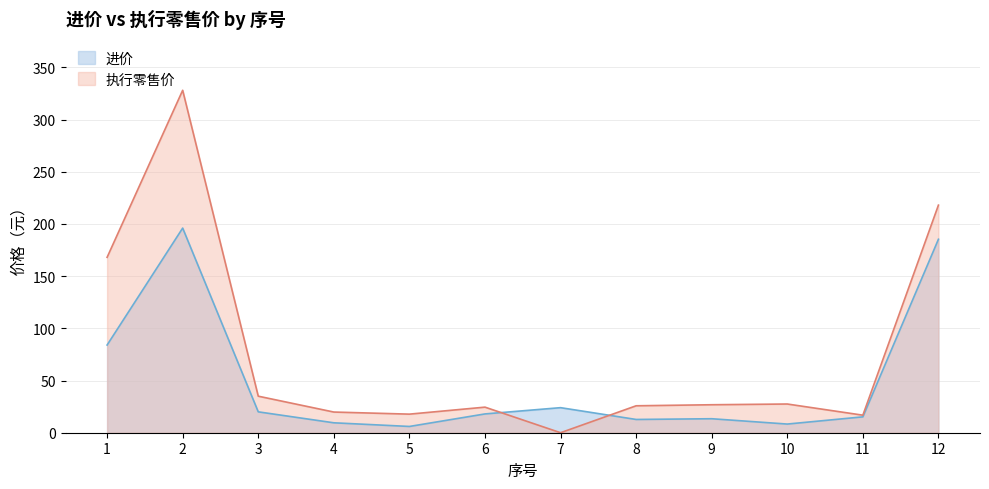

What is the average value of the 执行零售价 series?

75.7